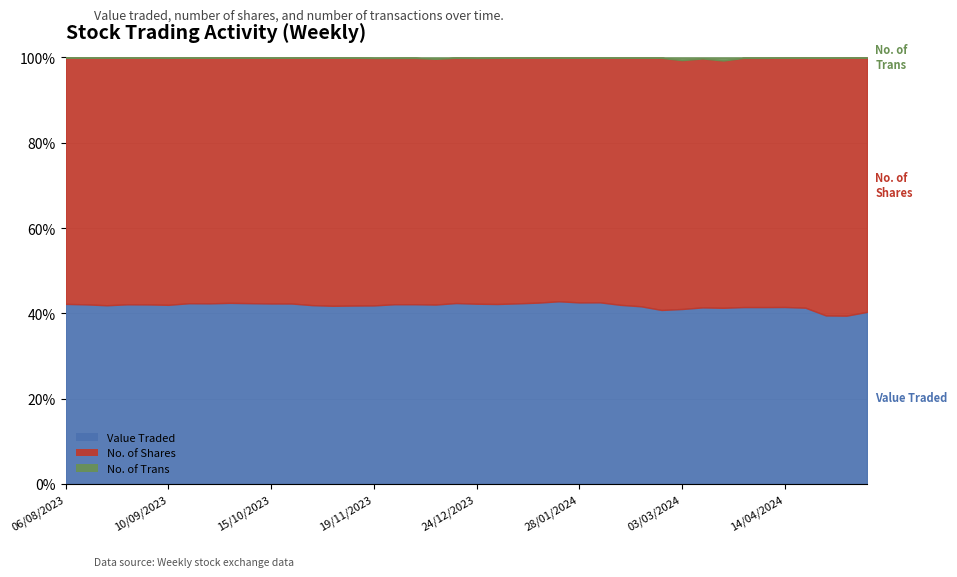

What is the difference between the Value Traded values at 22/10/2023 and 03/03/2024?

22610